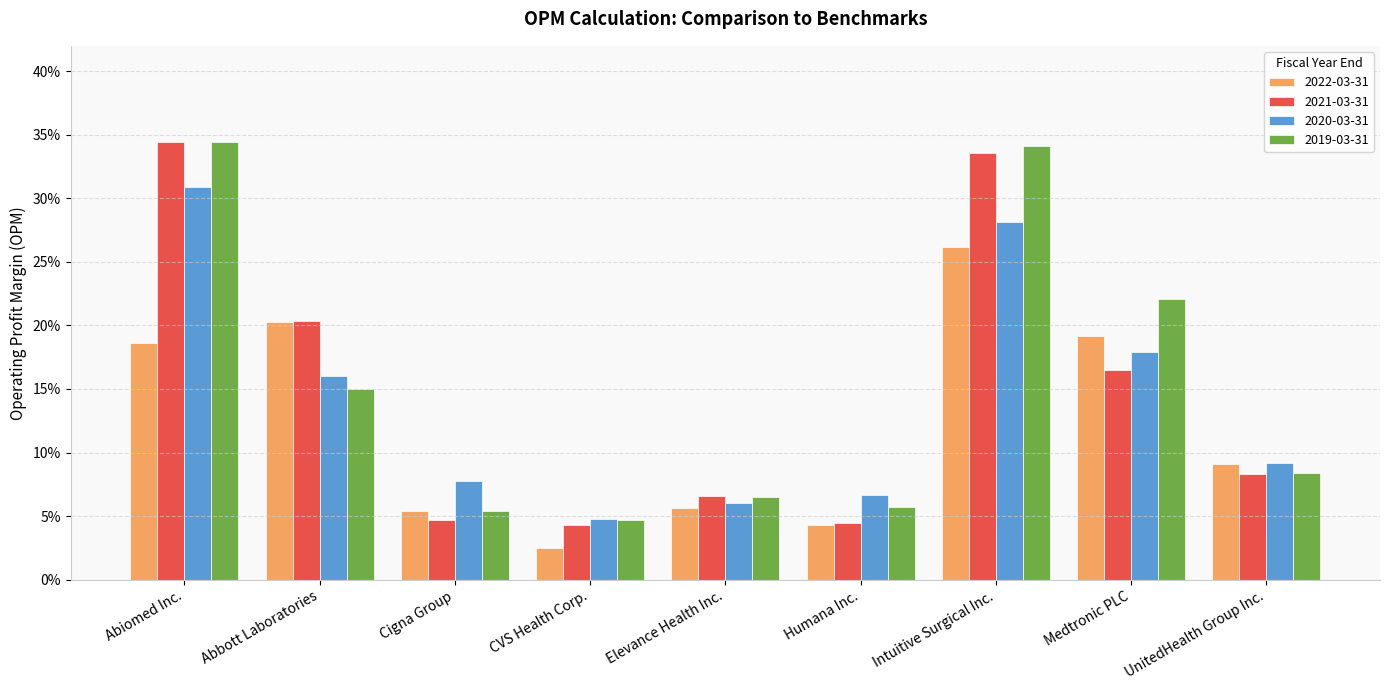

Are the bars horizontal?

No